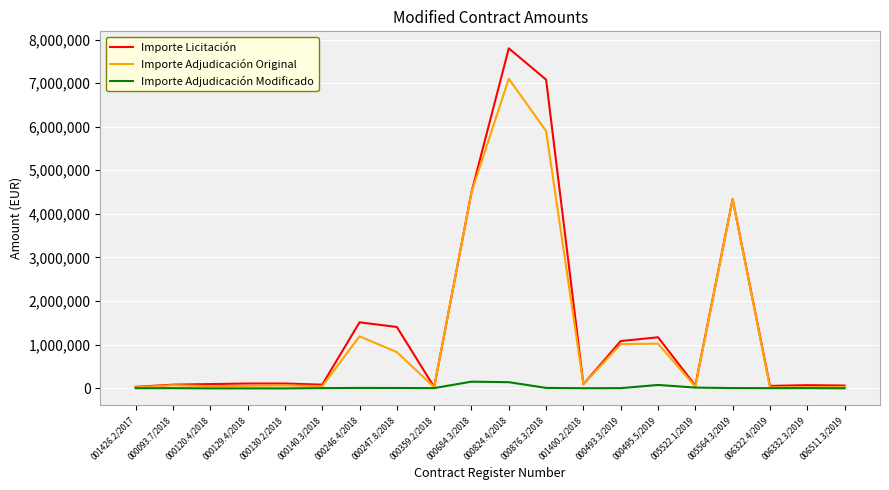

Which series has the largest range (max minus min)?

Importe Licitación